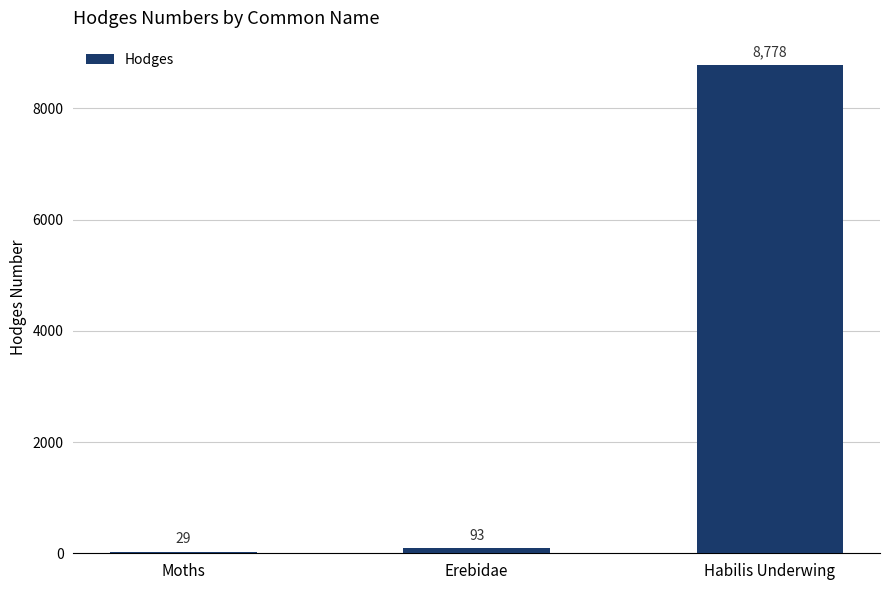

Where is the data nearest to the value 4403?

Erebidae